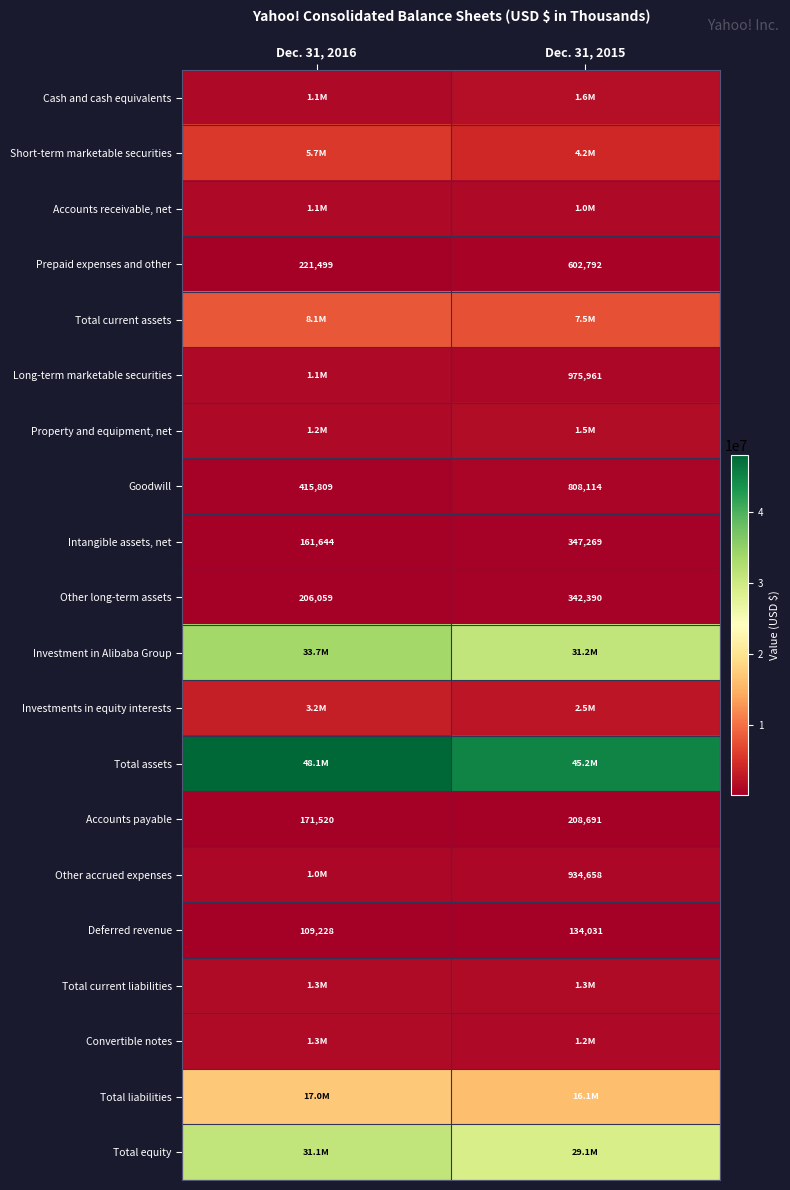

What is the lowest value of the Intangible assets, net series?

161644